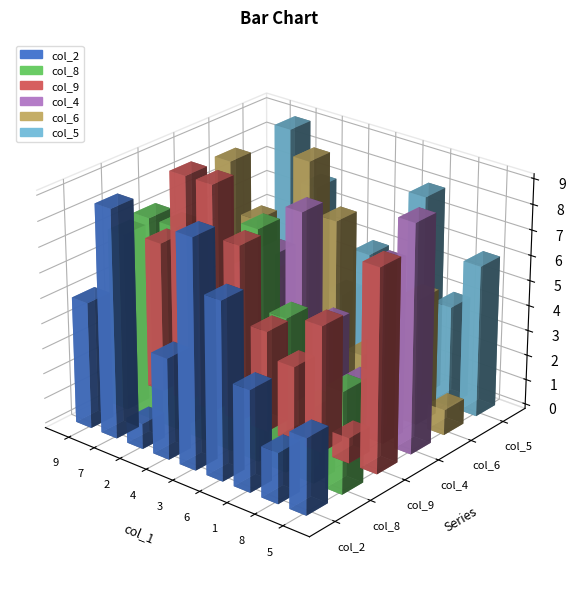

Reading right to left, extract all data points from this chart.

col_2: 3	2	4	7	9	4	1	9	5
col_8: 4	3	6	9	2	1	8	8	7
col_9: 8	1	5	3	4	7	9	9	6
col_4: 9	7	2	4	8	6	5	3	1
col_6: 1	5	3	2	7	9	4	6	8
col_5: 6	4	8	1	5	3	7	9	2